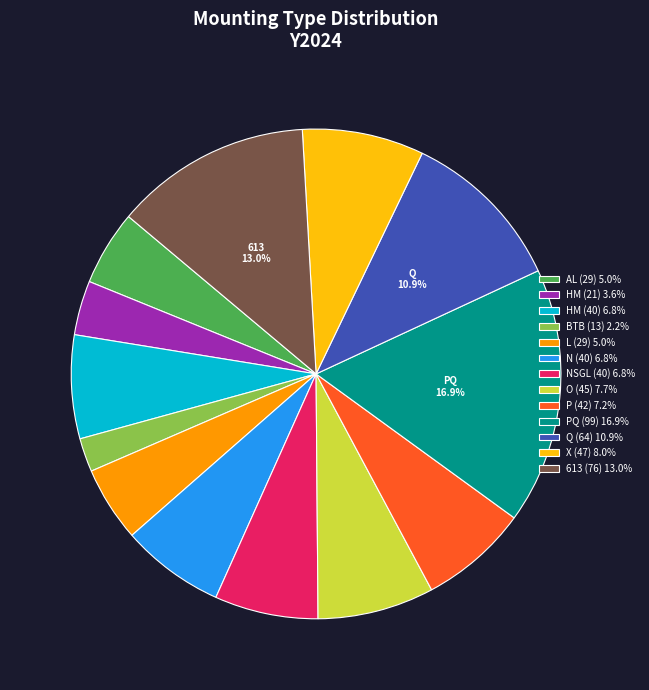

How many slices are in this pie chart?

13